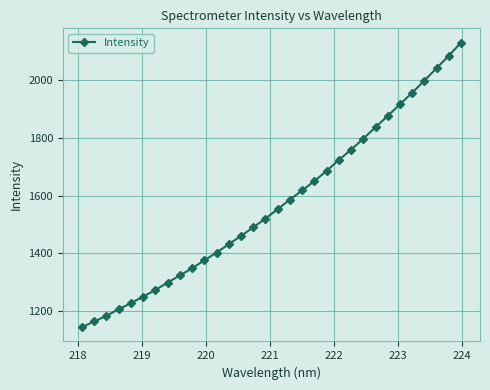

What is the value of the 32nd point from the left?

2131.4